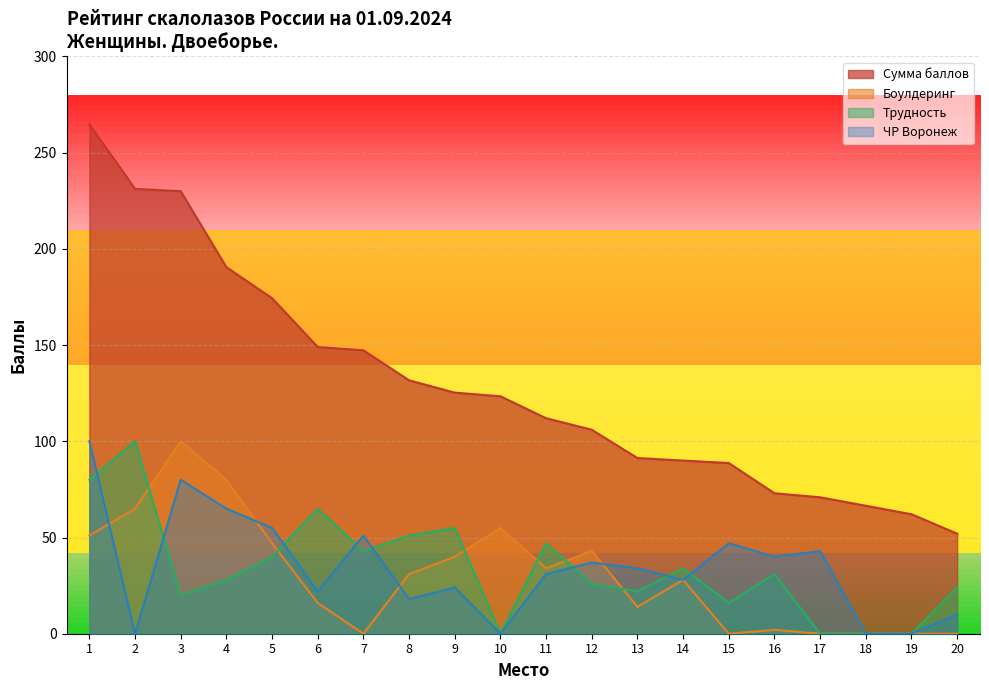

The value of ЧР Воронеж at 7 is 16.4. True or false?

False